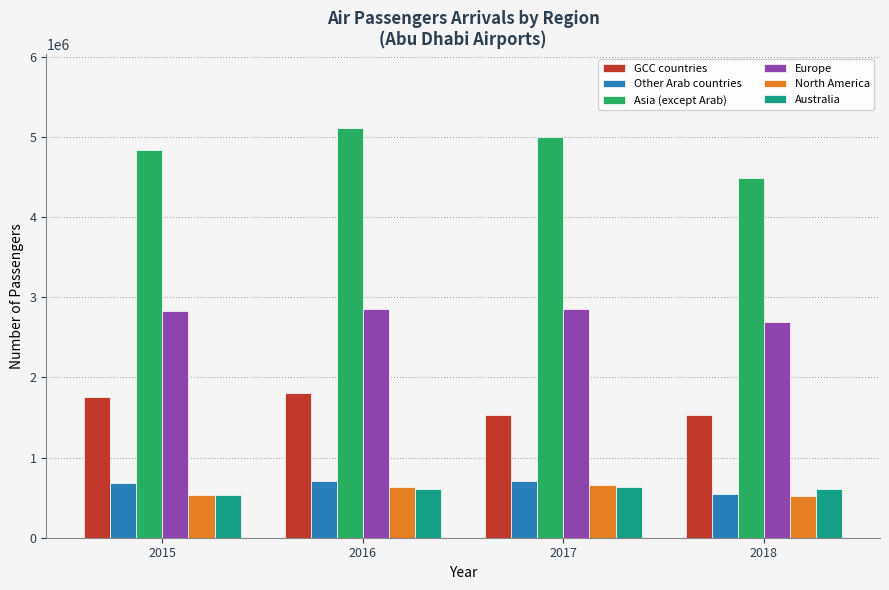

What is the total value across all series at 2018?

10381469